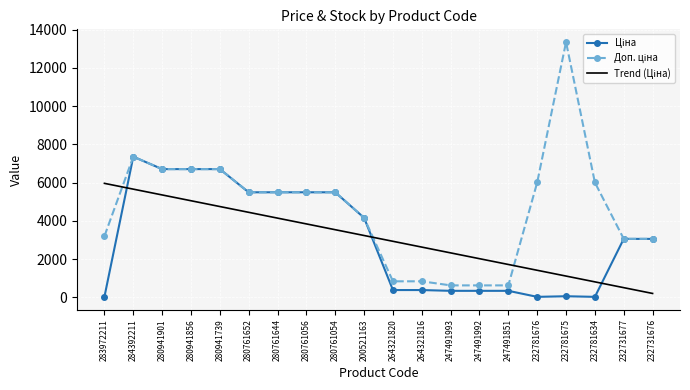

What is the total value across all series at 247491992?

2992.9